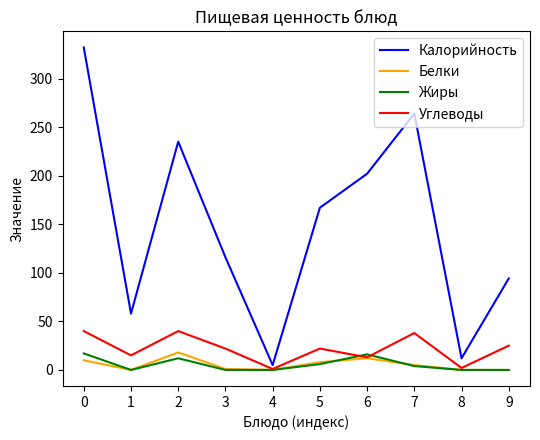

True or false: Жиры has more than 2 points higher than both neighbors.

False